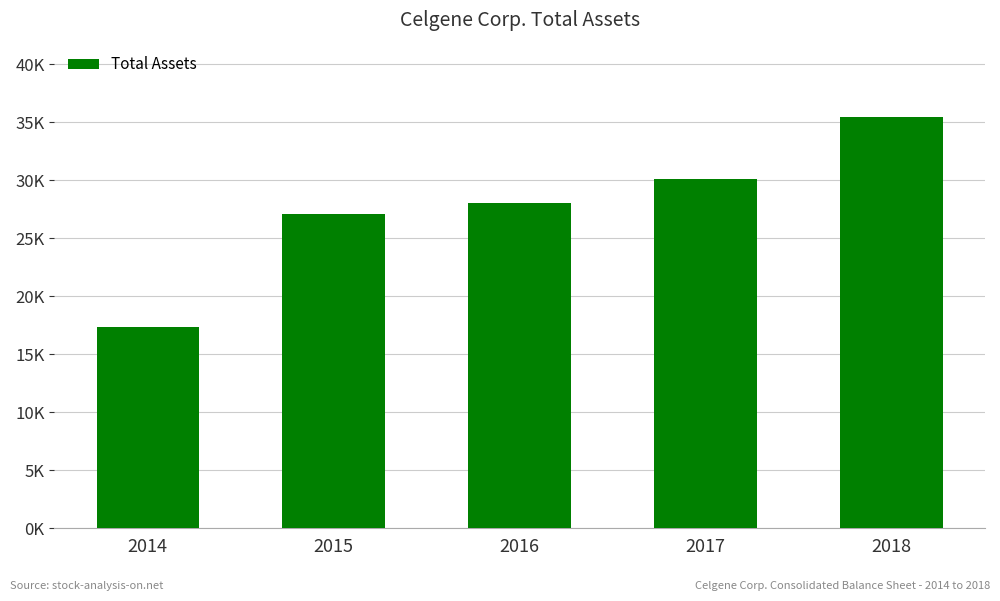

What is the difference between the values at 2016 and 2015?

1033